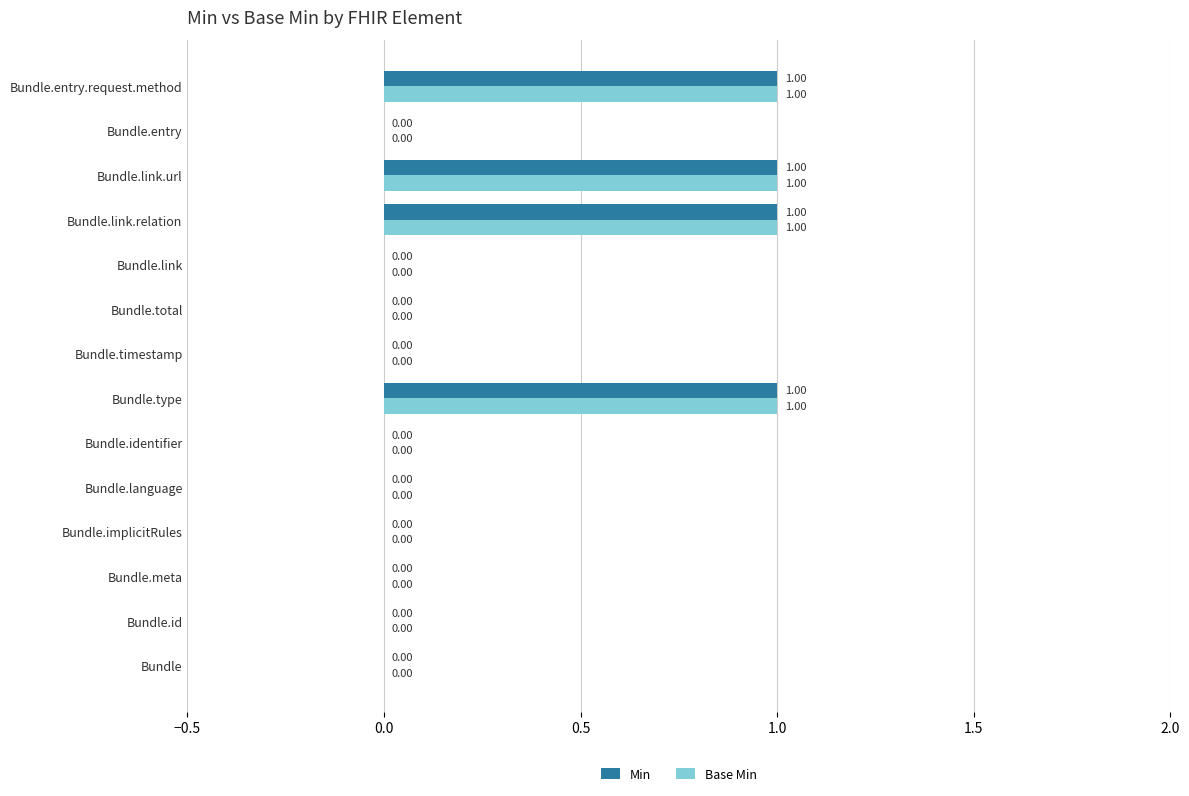

What is the sum of all Min values?

4